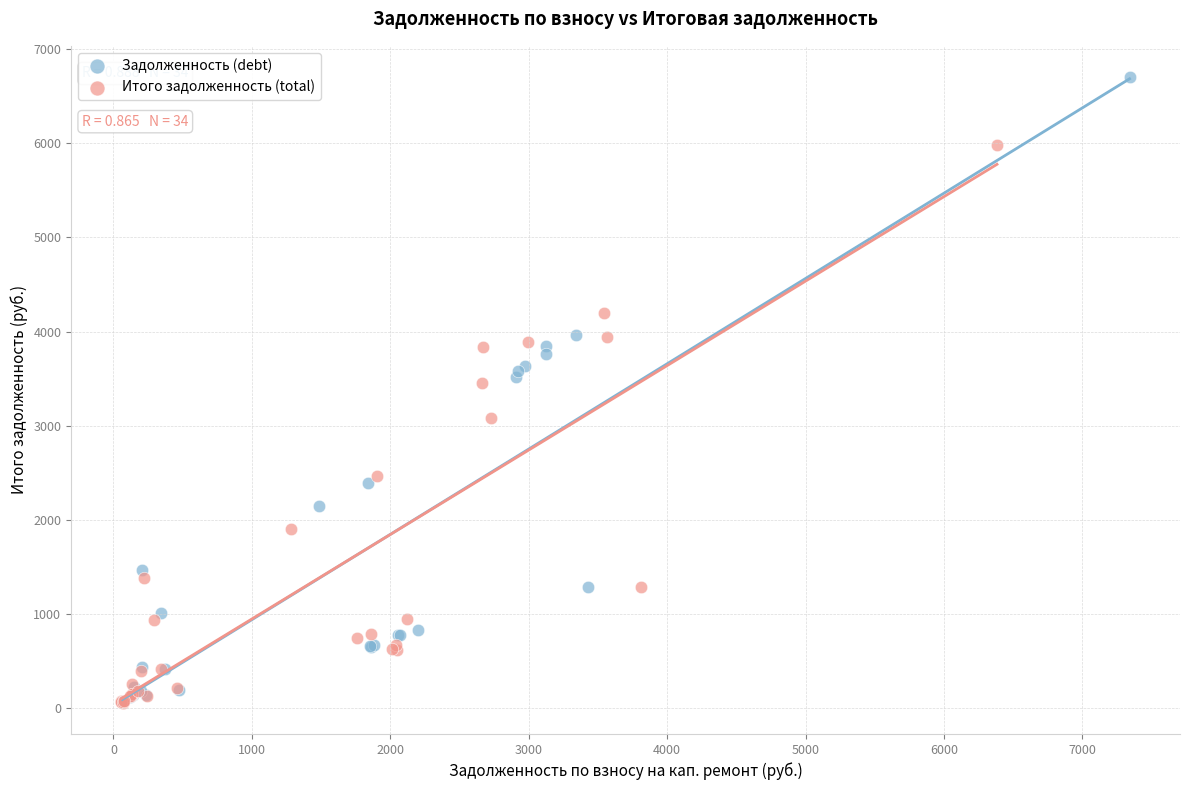

Which series contains the highest Y value?

Задолженность (debt)